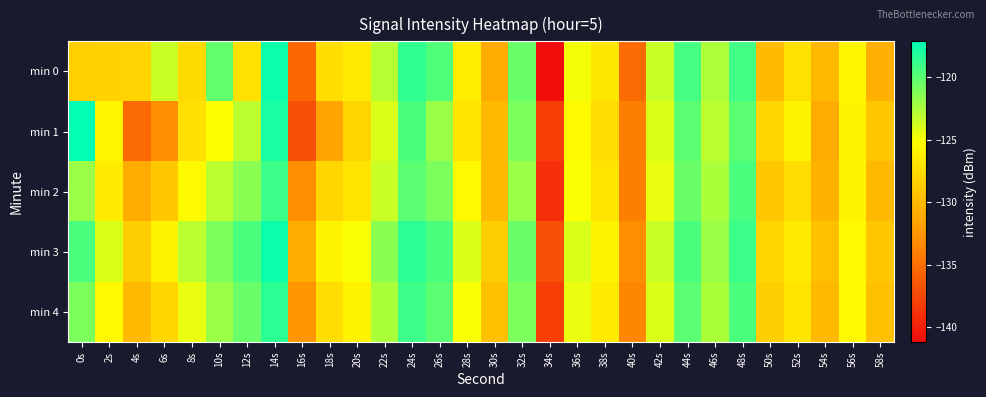

Which series has the largest range (max minus min)?

min 0